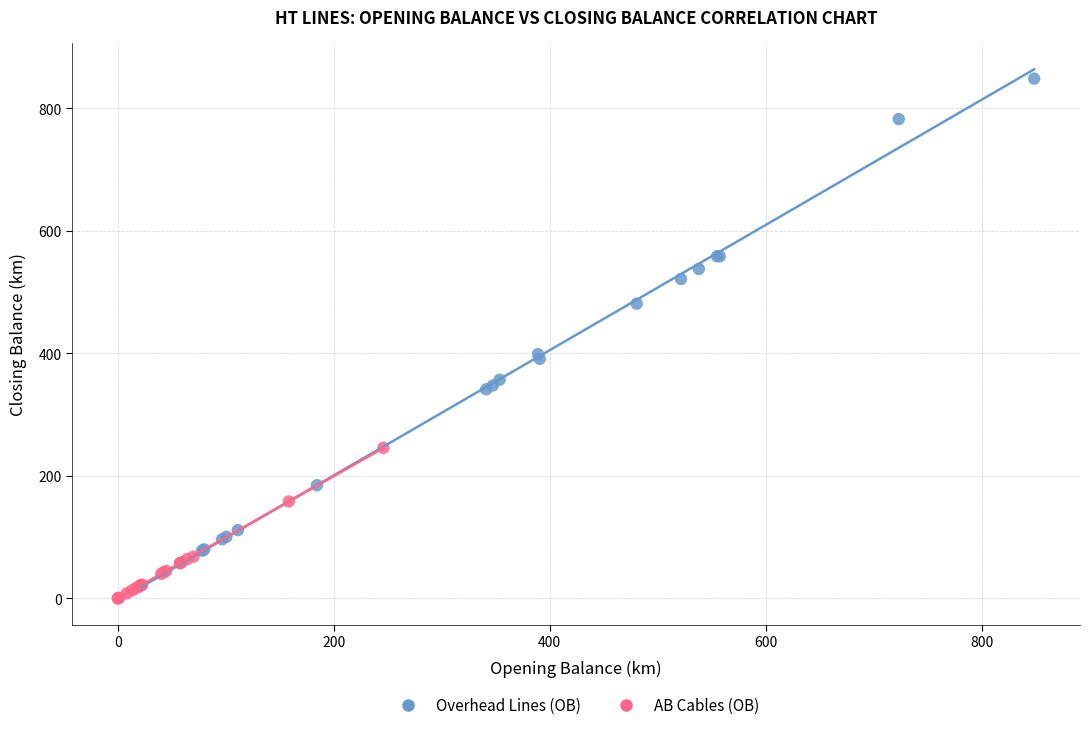

Which series has the largest Y range (max minus min)?

Overhead Lines (OB)